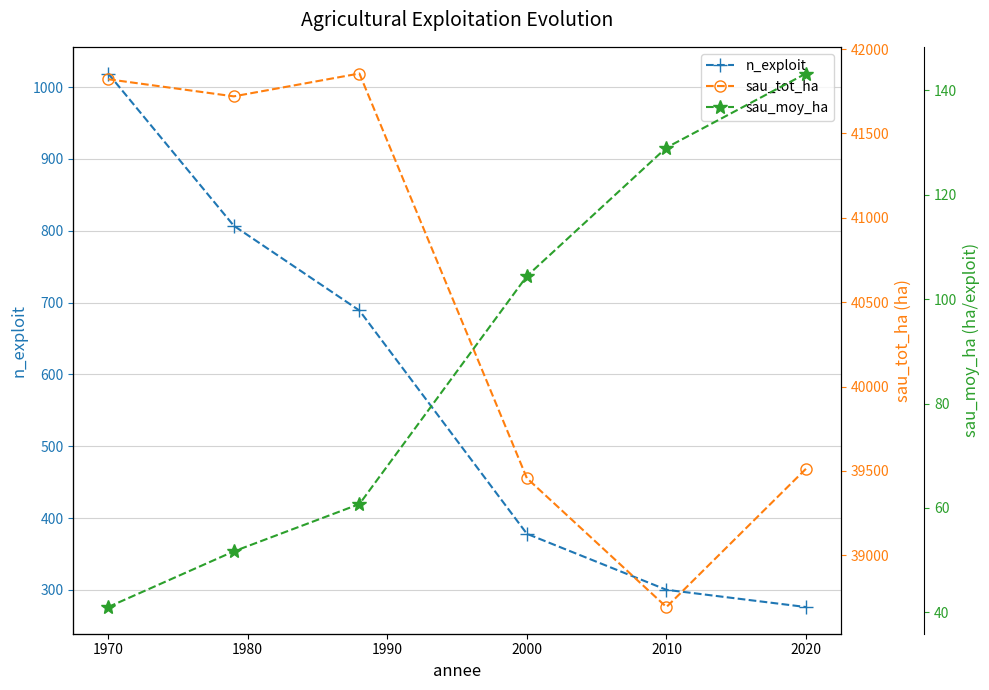

What is the sum of all n_exploit values?

3469